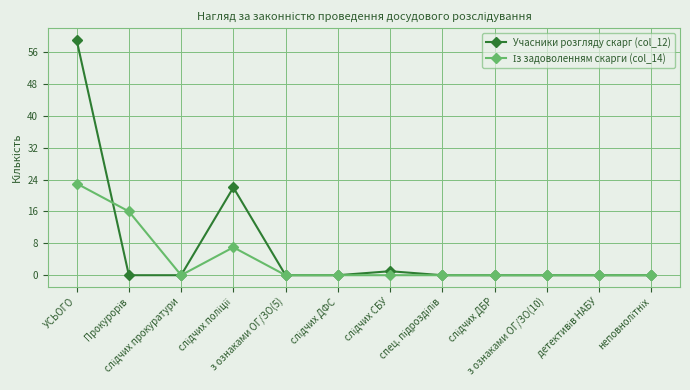

Which series has the widest spread of values?

Учасники розгляду скарг (col_12)